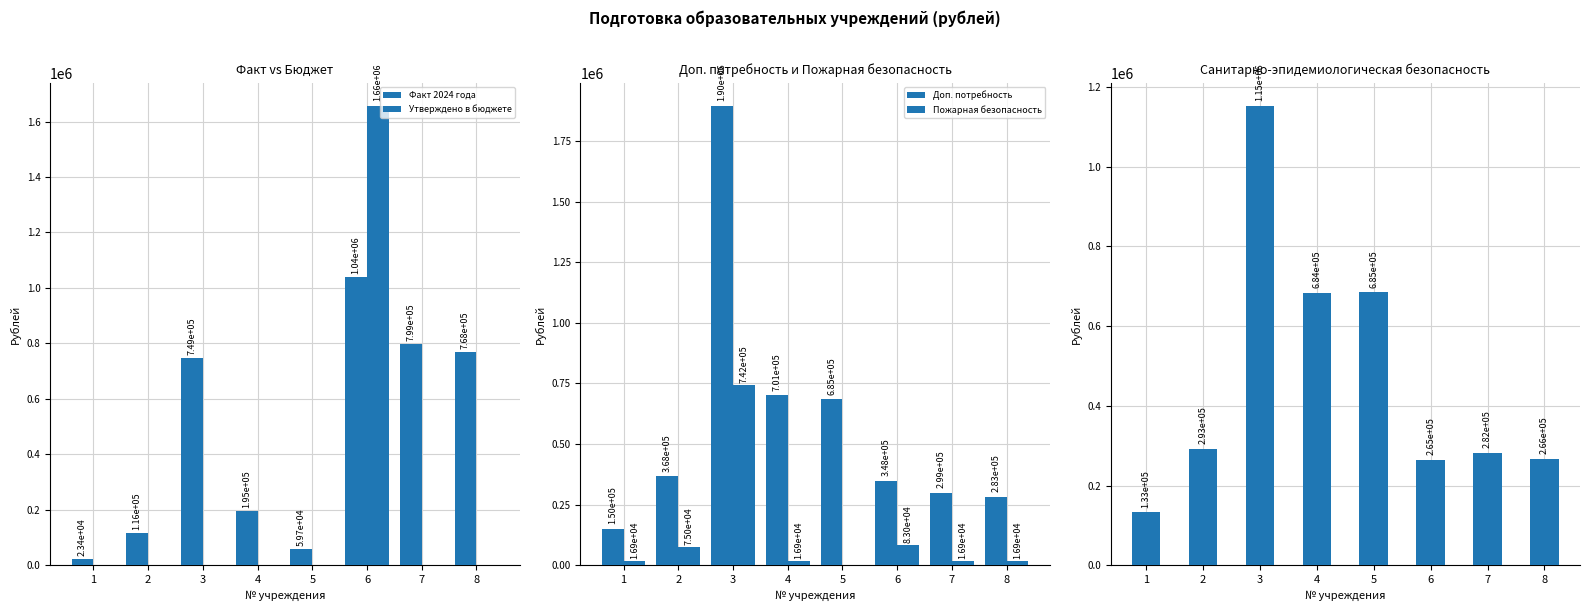

List the series in order of their peak value, highest first.

Доп. потребность, Утверждено в бюджете, Сан.-эпид. безопасность, Факт 2024 года, Пожарная безопасность